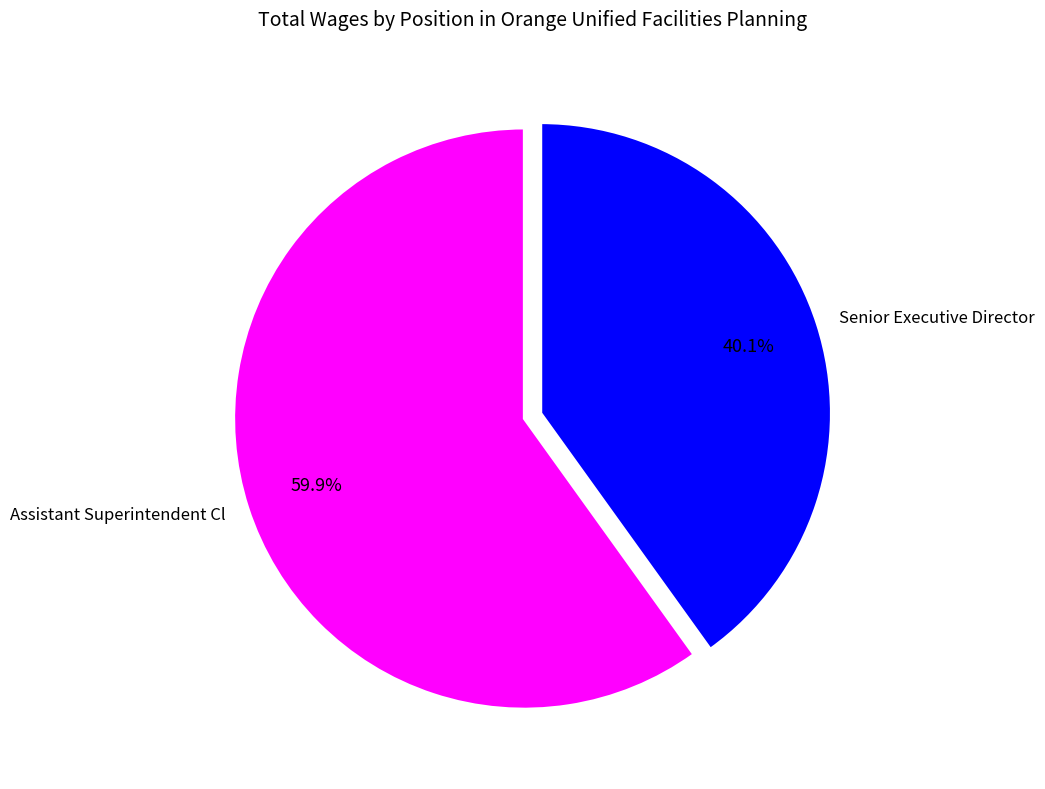

To the nearest percent, what is the average slice percentage?

50%